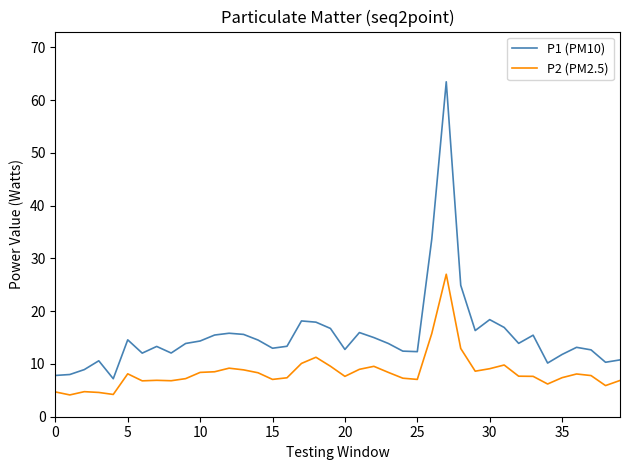

How many lines are shown in the chart?

2